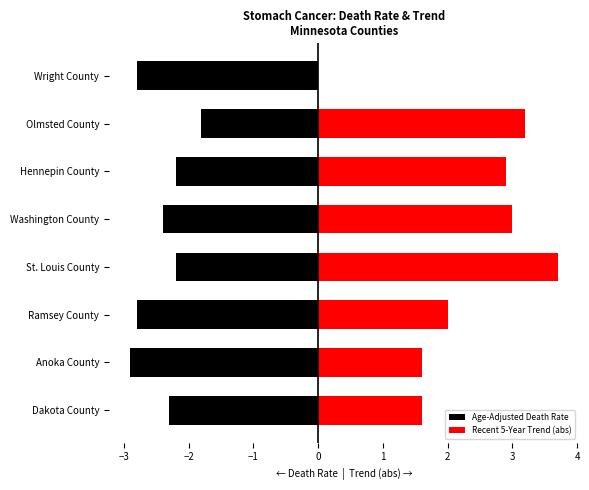

What is the difference between the maximum and minimum values in the Age-Adjusted Death Rate series?

1.1